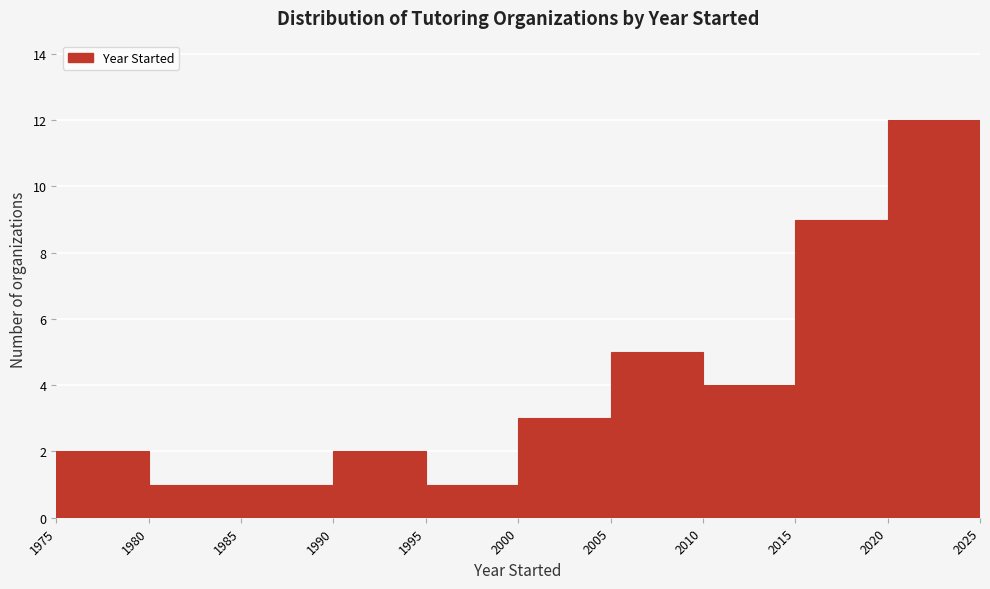

What is the height of the bar covering 2000 to 2005 on the x-axis? The values are not printed on the chart, so give them approximately, as read against the axis.

3